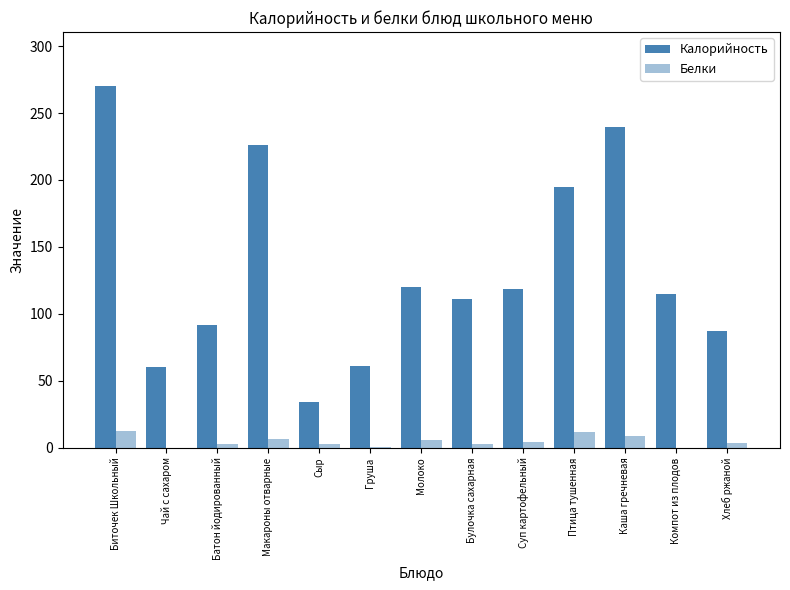

Does the chart contain stacked bars?

No